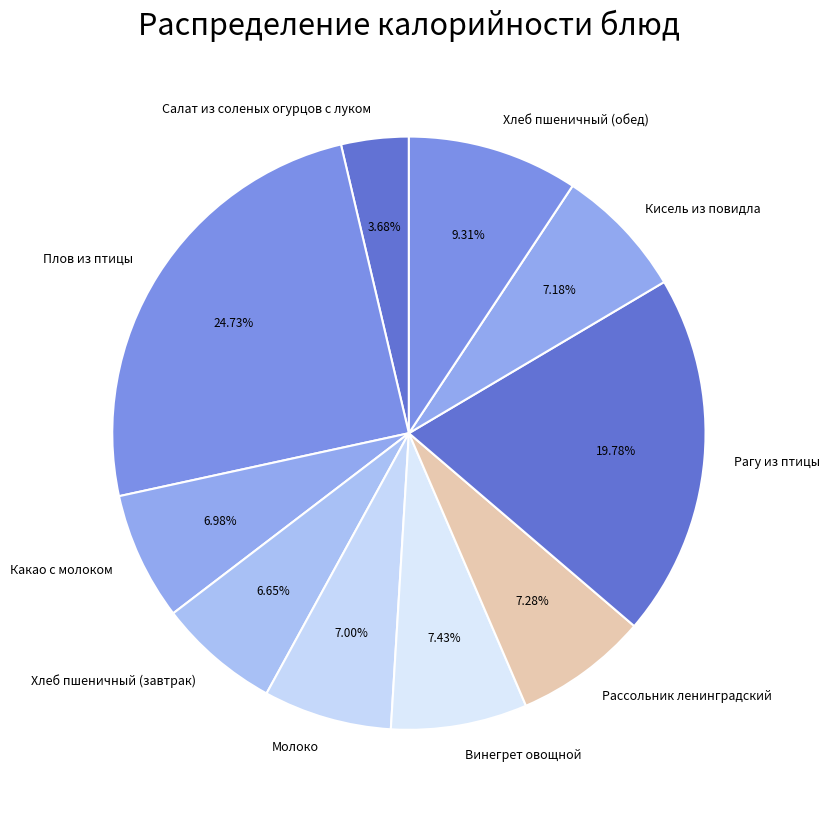

Is Кисель из повидла the majority of the pie?

No